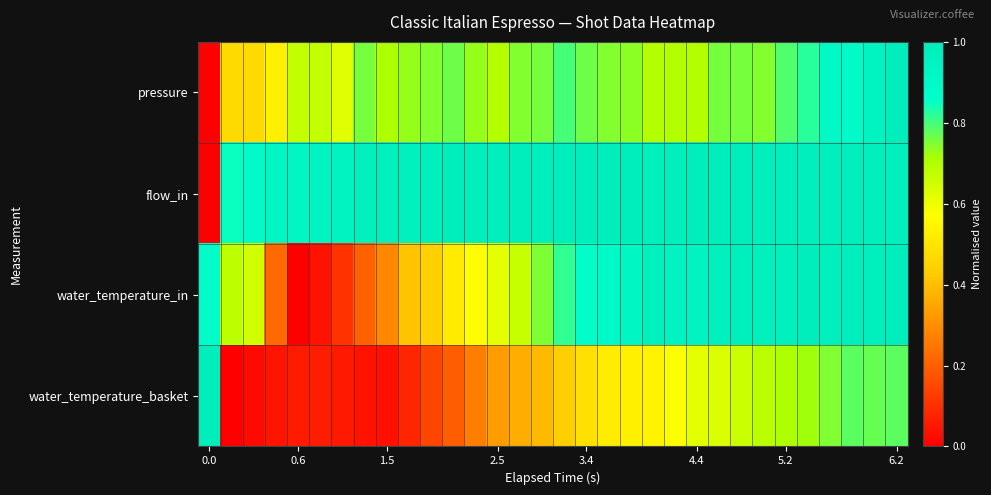

Reading right to left, transcribe all the data shown in this chart.

pressure: 1.0	0.9	0.9	0.9	0.8	0.8	0.7	0.8	0.8	0.7	0.7	0.7	0.7	0.7	0.8	0.8	0.8	0.7	0.7	0.7	0.8	0.7	0.7	0.7	0.8	0.6	0.7	0.7	0.5	0.5	0.5	0.0
flow_in: 1.0	1.0	1.0	1.0	1.0	1.0	1.0	1.0	1.0	1.0	1.0	1.0	1.0	1.0	1.0	1.0	1.0	1.0	1.0	1.0	1.0	1.0	1.0	1.0	1.0	1.0	1.0	0.9	0.9	0.9	0.8	0.0
water_temperature_in: 1.0	1.0	1.0	1.0	1.0	1.0	1.0	1.0	1.0	1.0	1.0	1.0	0.9	0.9	0.9	0.8	0.8	0.7	0.6	0.6	0.5	0.4	0.4	0.3	0.2	0.1	0.0	0.0	0.2	0.7	0.7	0.9
water_temperature_basket: 0.8	0.8	0.8	0.7	0.7	0.7	0.7	0.7	0.6	0.6	0.6	0.5	0.5	0.5	0.5	0.4	0.4	0.4	0.3	0.3	0.2	0.2	0.1	0.0	0.0	0.1	0.1	0.1	0.0	0.0	0.0	1.0